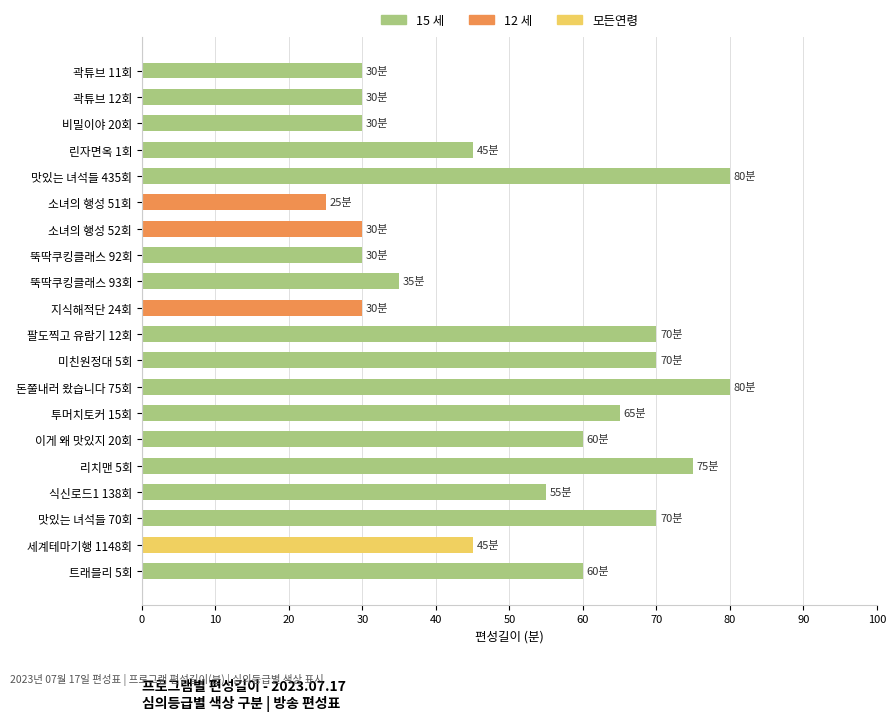

What position from the bottom is 맛있는 녀석들 435회?

16